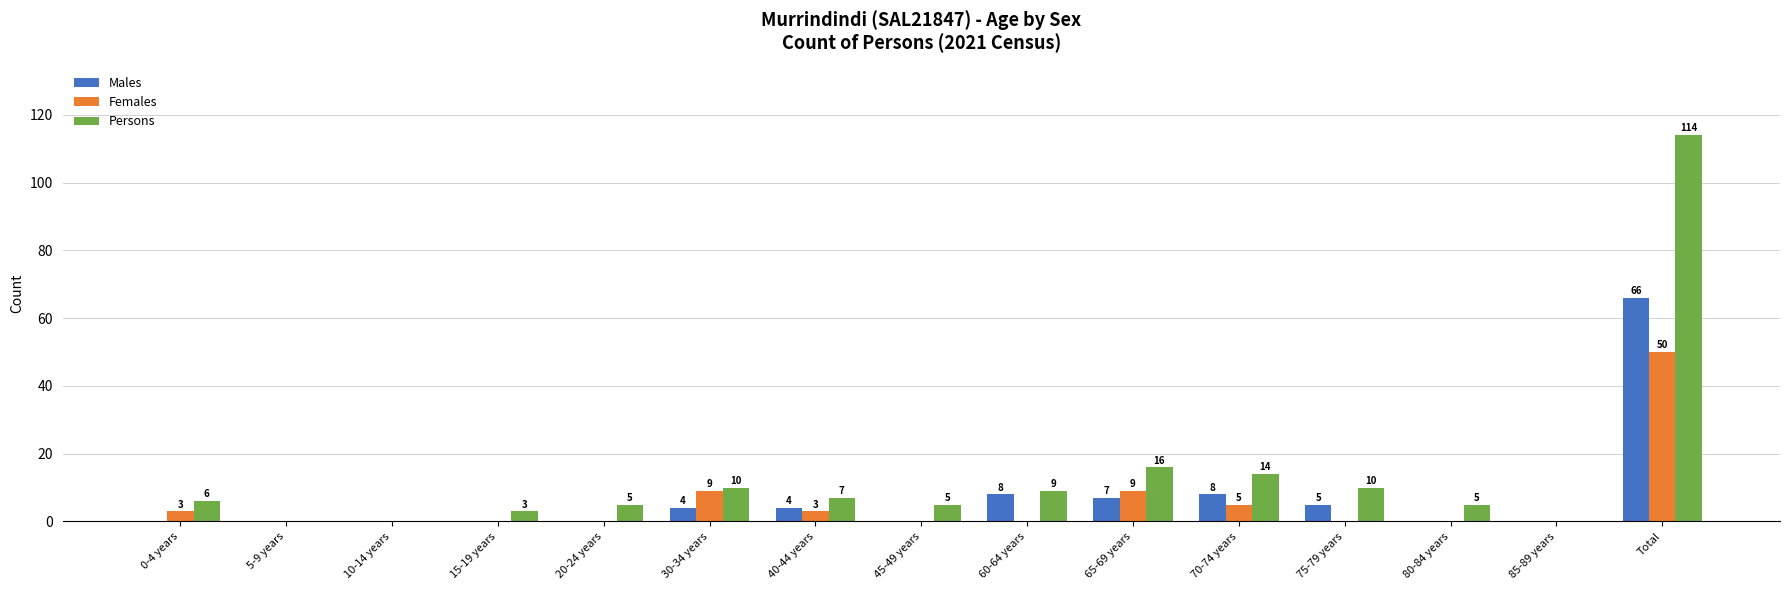

Which series has the largest total across all categories?

Persons